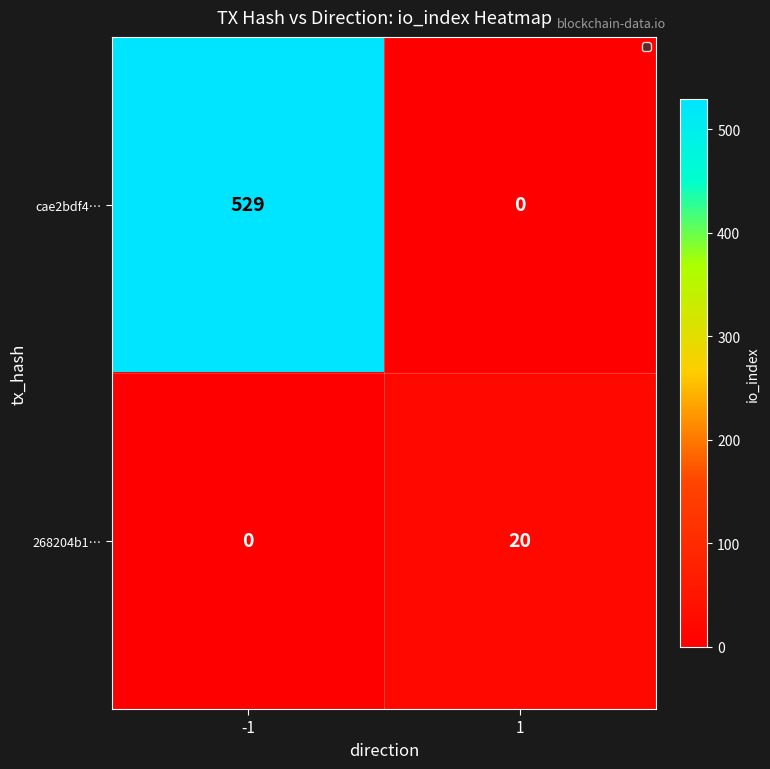

Reading left to right, extract all data points from this chart.

cae2bdf4…: 529	0
268204b1…: 0	20